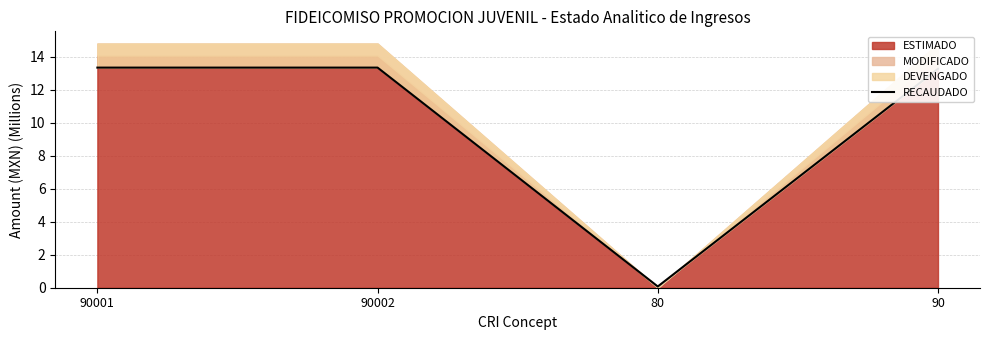

What is the difference between the second highest and minimum values?

13.3